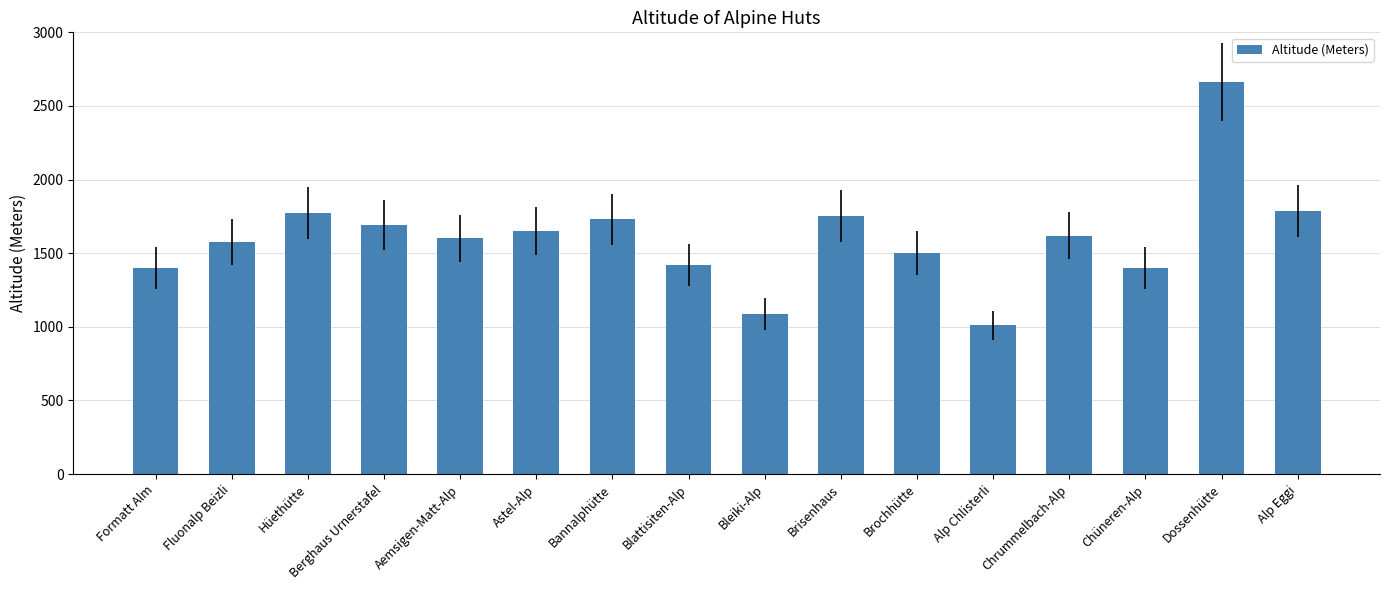

What is the change in value from Brochhütte to Alp Chlisterli?

-490